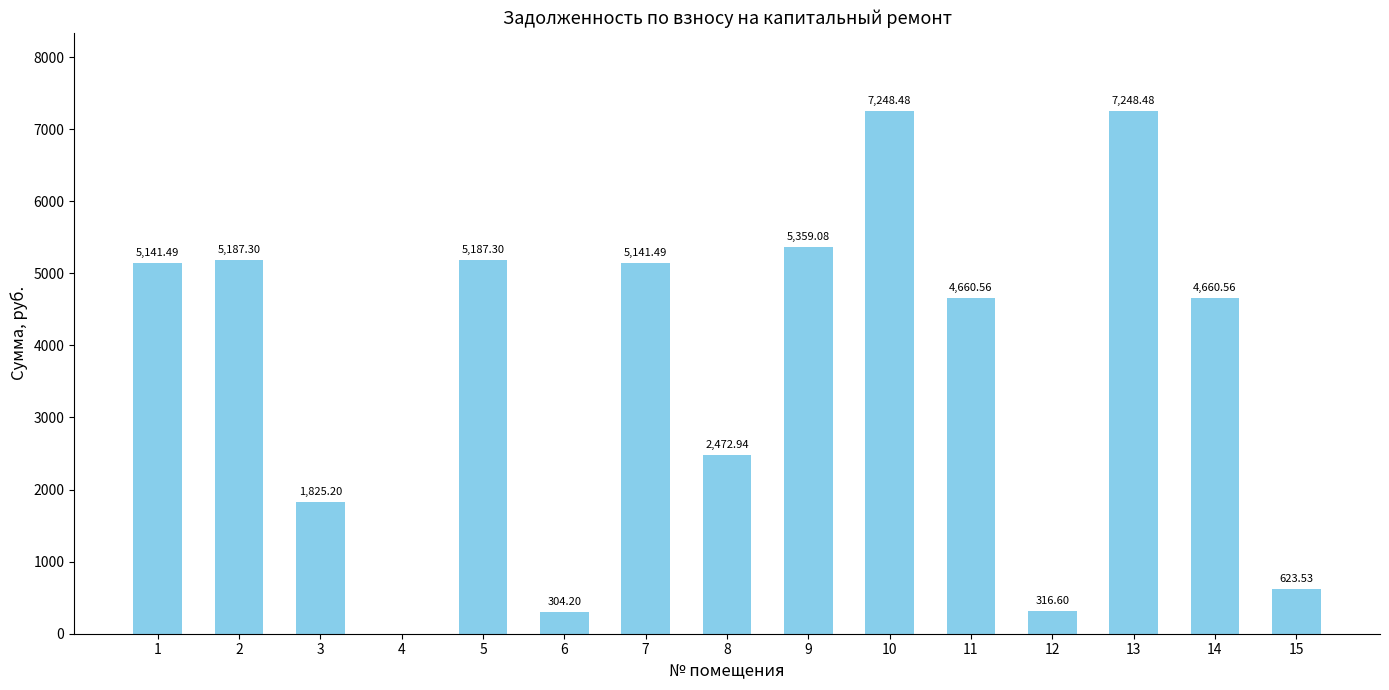

Approximately how many times larger is the value at 5 compared to 2?

1.0